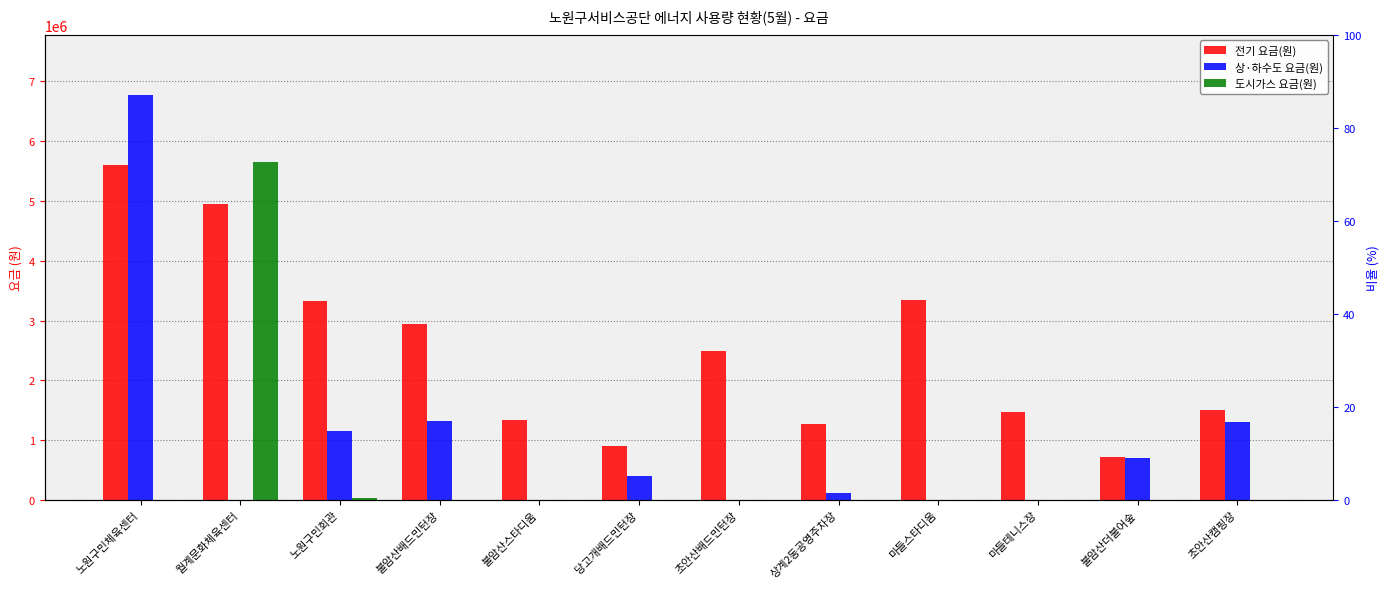

At which category is the sum across all series the highest?

노원구민체육센터